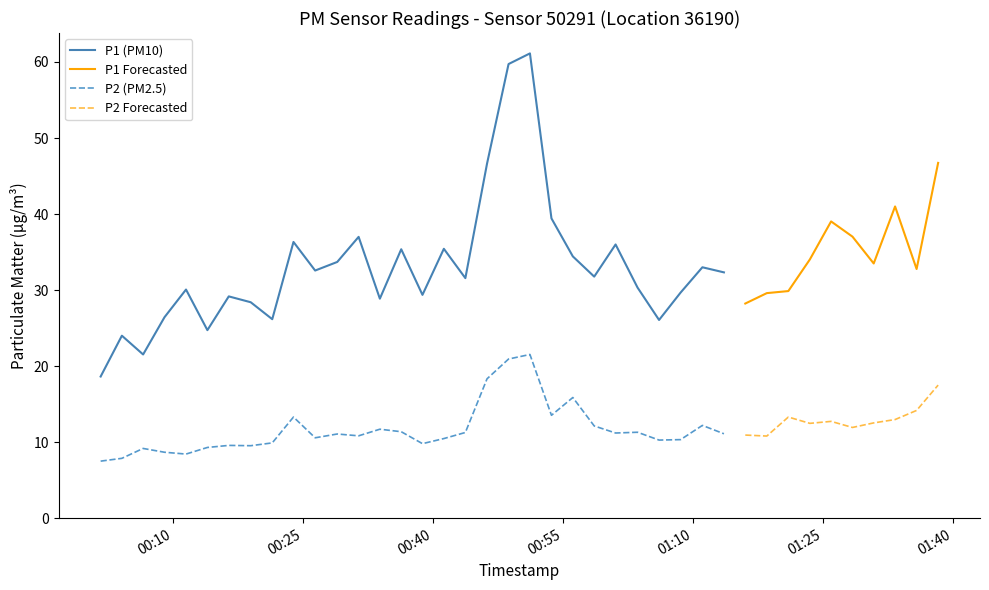

What is the value of the P1 point at the 15th from the left?

35.4